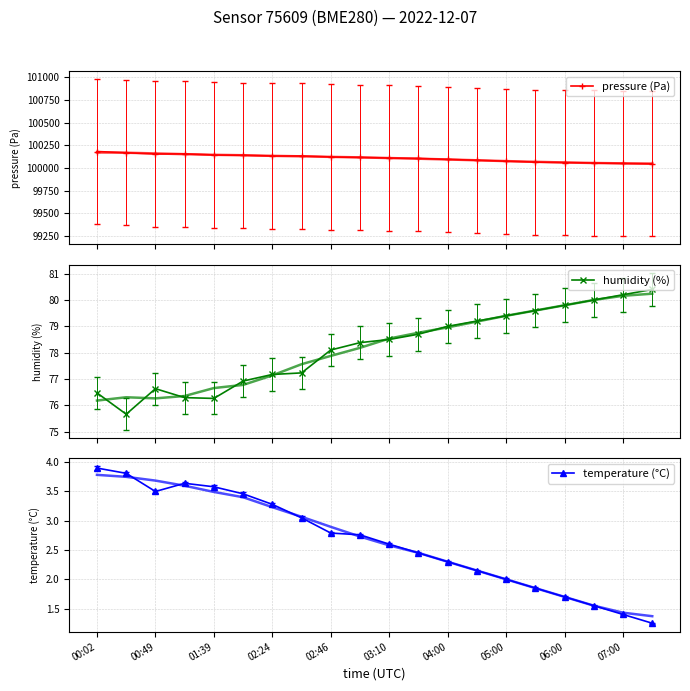

What is the highest value of the pressure (Pa) series?

100181.7